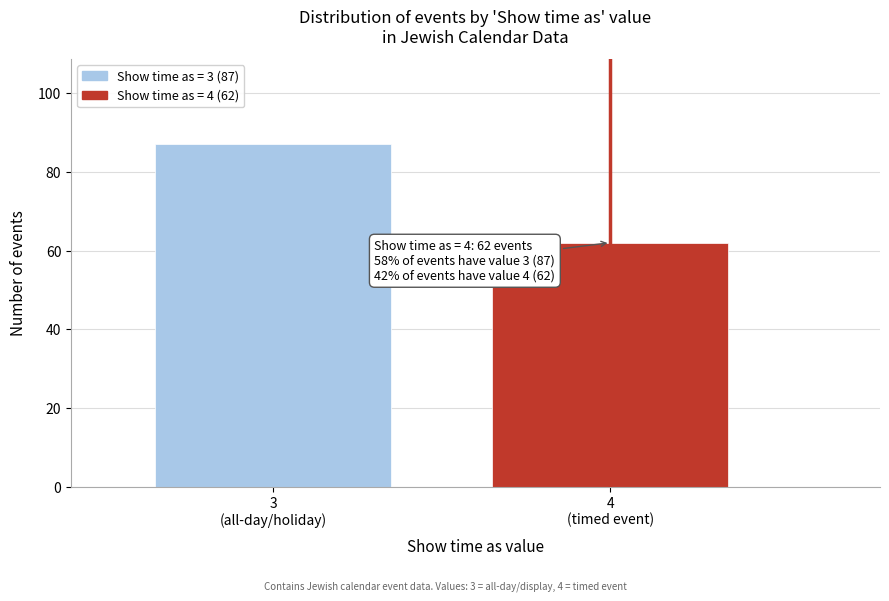

Reading left to right, what are all the values shown in this chart?

87	62